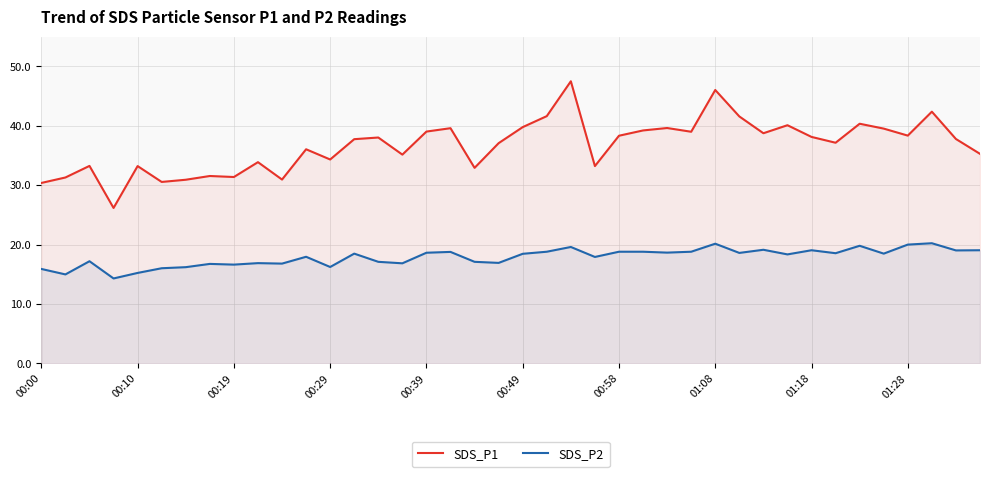

In SDS_P1, how many points are higher than both neighbors (excluding endpoints)?

13